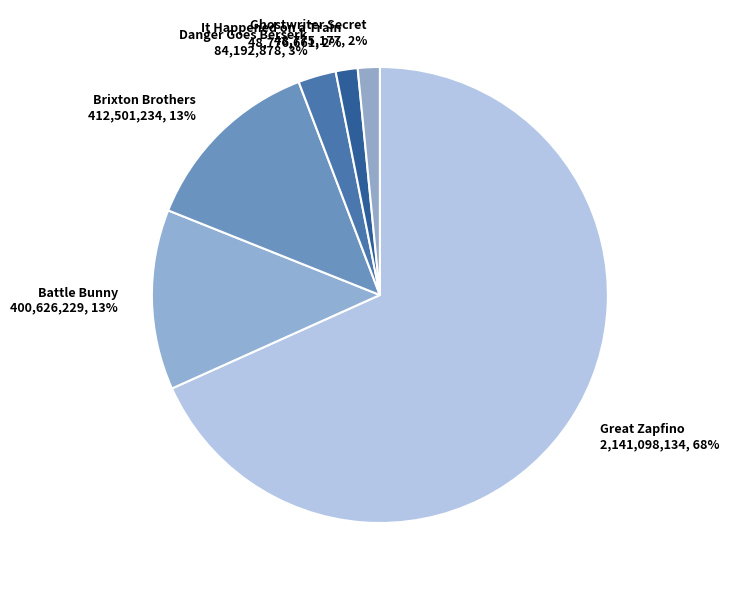

To the nearest percent, what is the combined percentage of Brixton Brothers and Danger Goes Berserk?

16%